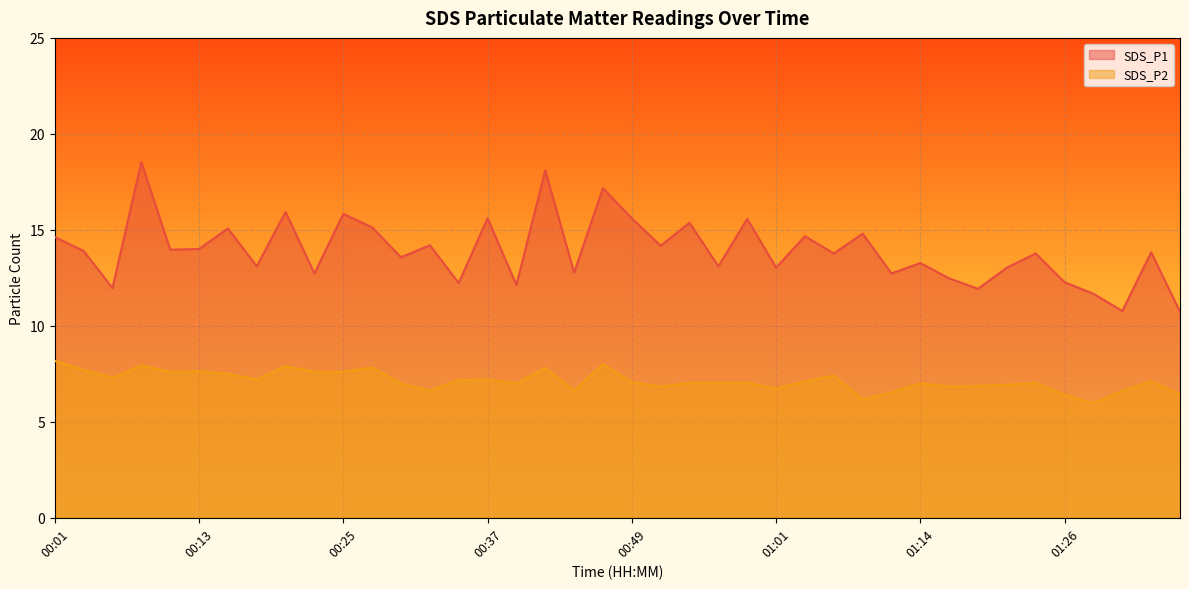

Where is SDS_P2 nearest to the value 7?

00:30